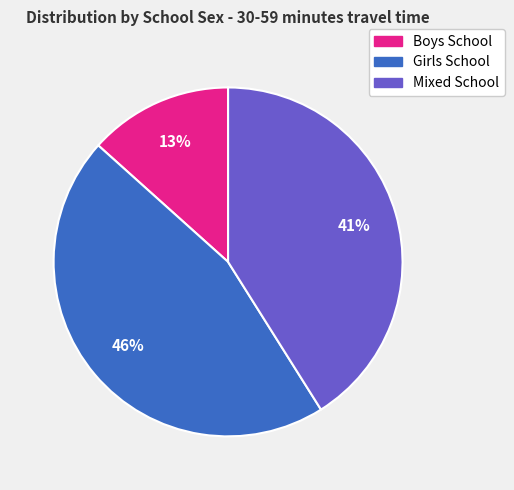

Do Boys School and Mixed School together represent more than half of the pie?

Yes